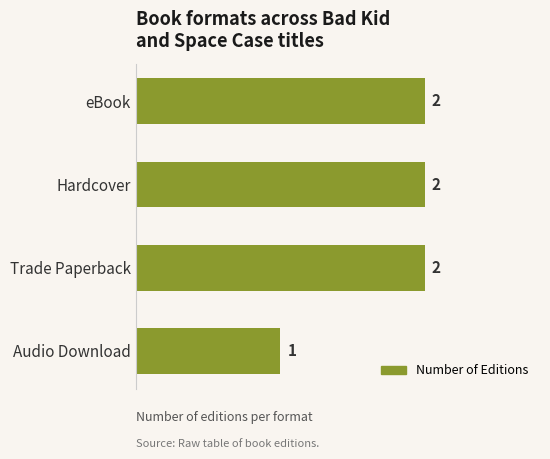

Are the bars horizontal?

Yes